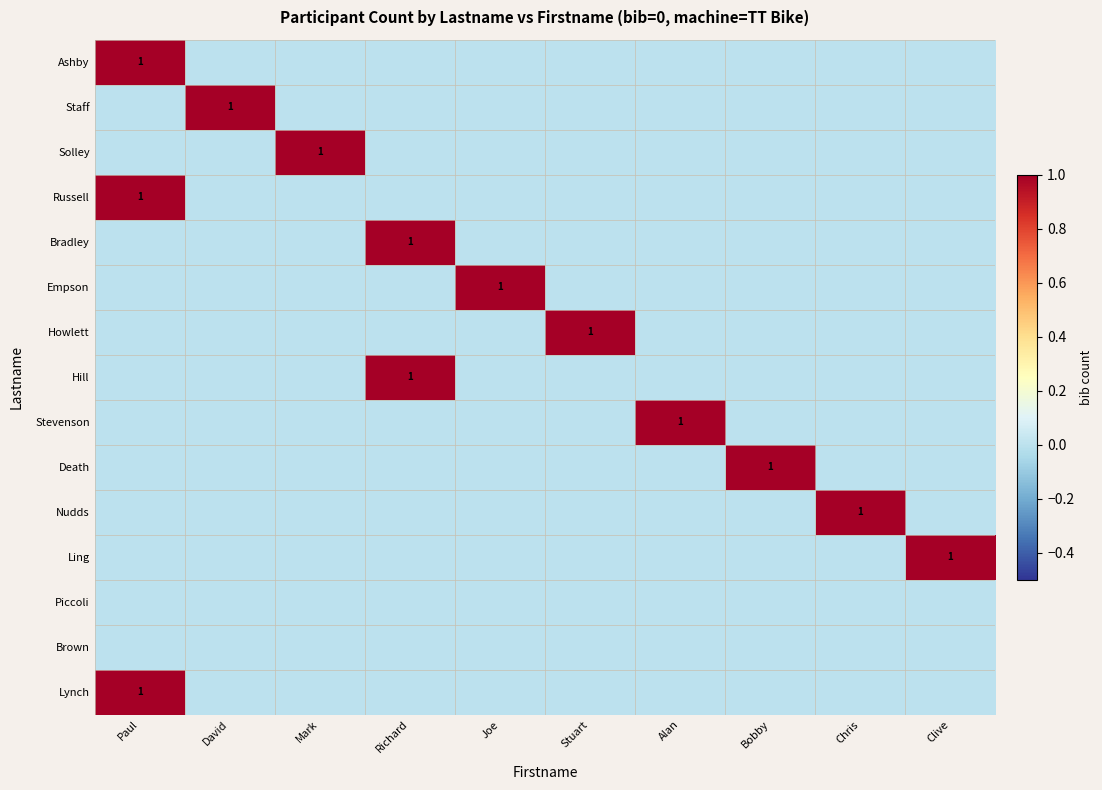

What is the highest value of the Hill series?

1